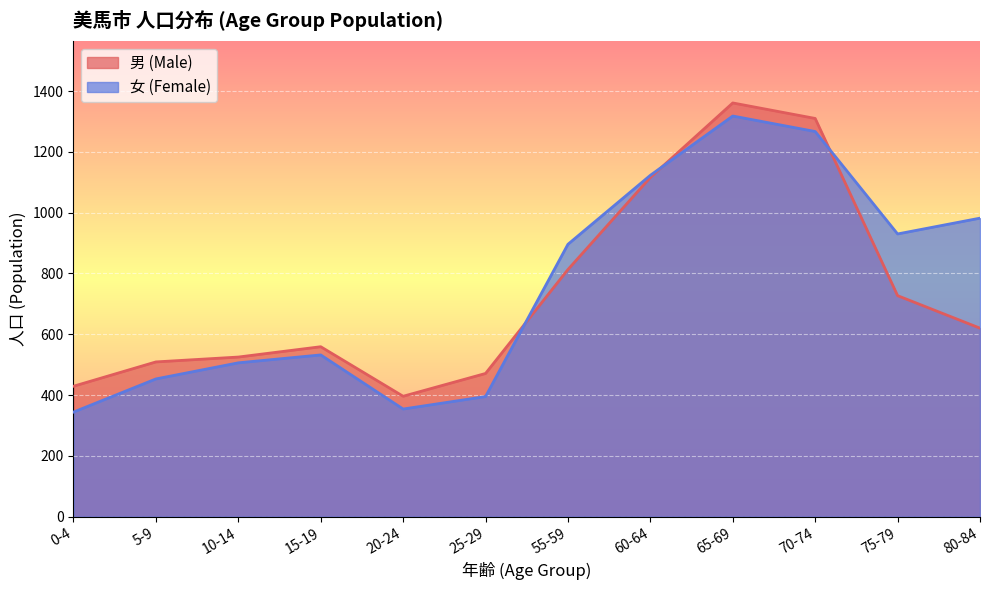

At which category does the chart reach its peak across all series?

65-69